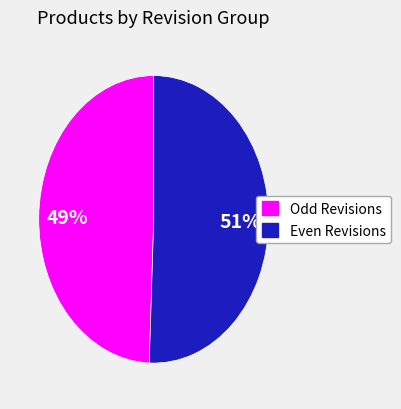

Does any single category account for the majority?

Yes